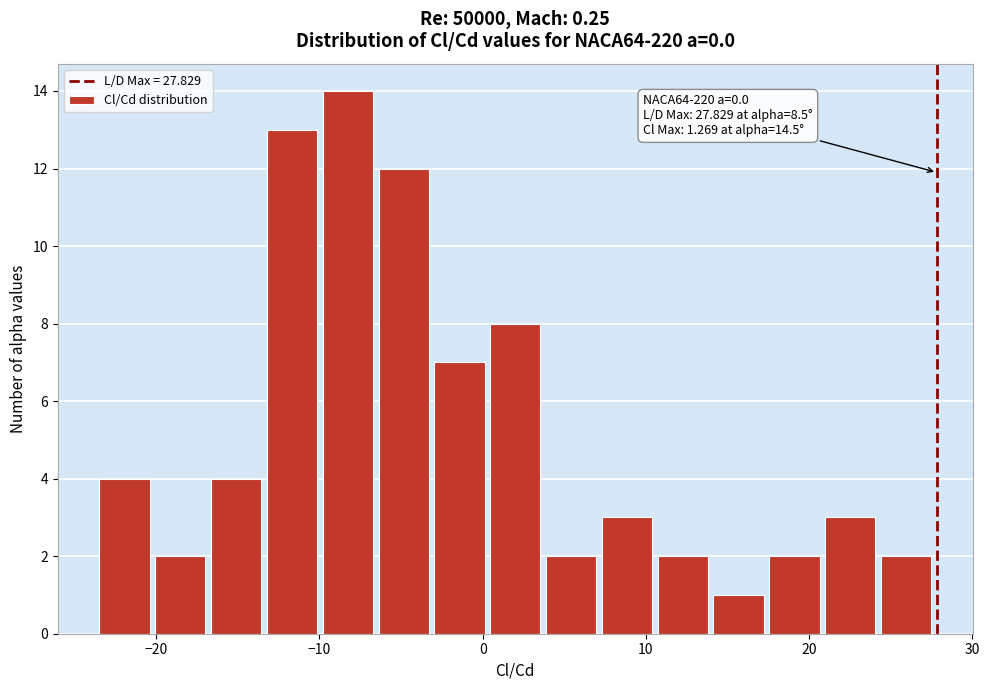

Read against the x-axis, roughly where is the centre of the tallest bar?

-8